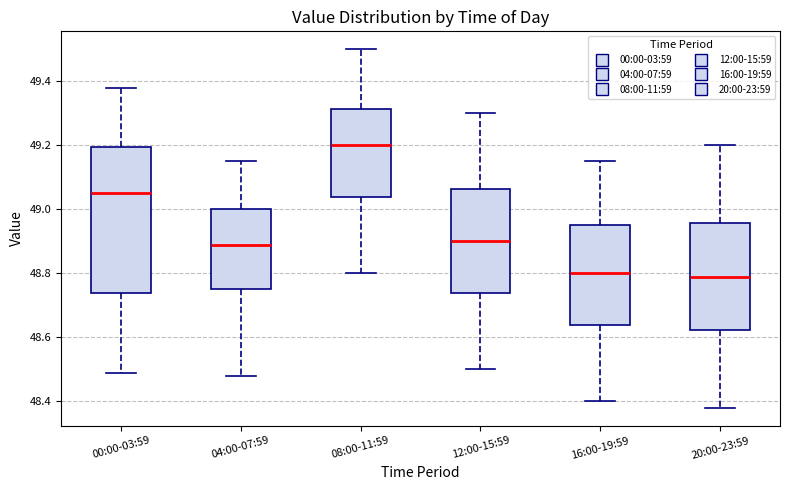

Reading left to right, transcribe this box plot: for each box, give where its median line is, the range the box spans, and where its two whiskers end, as read against the y-axis. The values are not printed on the chart, so give them approximately, as read against the axis.

00:00-03:59: median 49.06, box 48.74 to 49.20, whiskers 48.50 to 49.38
04:00-07:59: median 48.90, box 48.76 to 49.00, whiskers 48.48 to 49.16
08:00-11:59: median 49.20, box 49.04 to 49.32, whiskers 48.80 to 49.50
12:00-15:59: median 48.90, box 48.74 to 49.06, whiskers 48.50 to 49.30
16:00-19:59: median 48.80, box 48.64 to 48.96, whiskers 48.40 to 49.16
20:00-23:59: median 48.80, box 48.62 to 48.96, whiskers 48.38 to 49.20